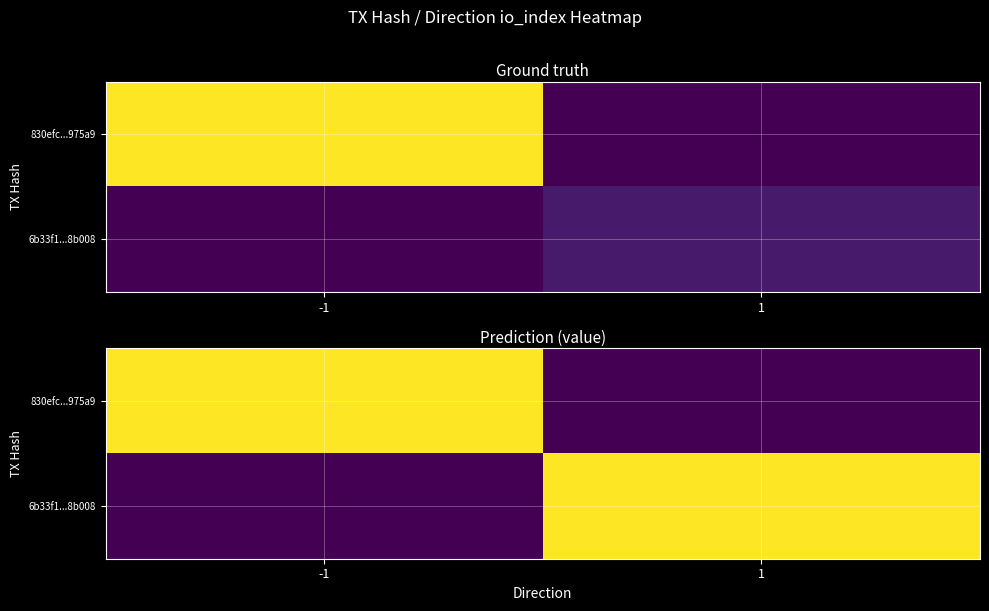

Between 1 and -1, which is larger?

-1